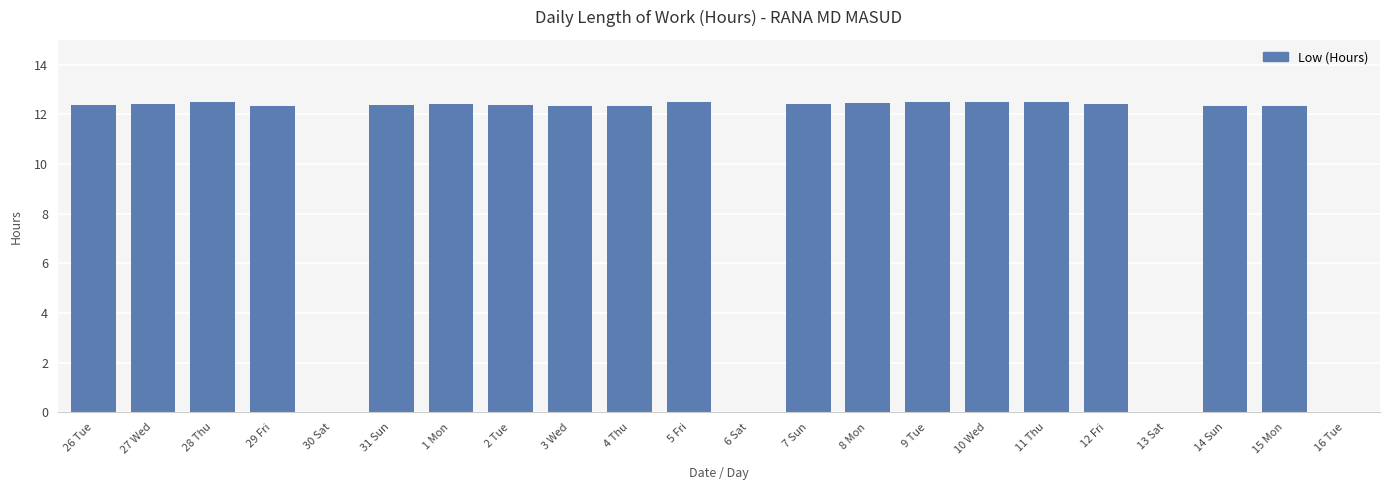

Which has a higher value, 31 Sun or 30 Sat?

31 Sun